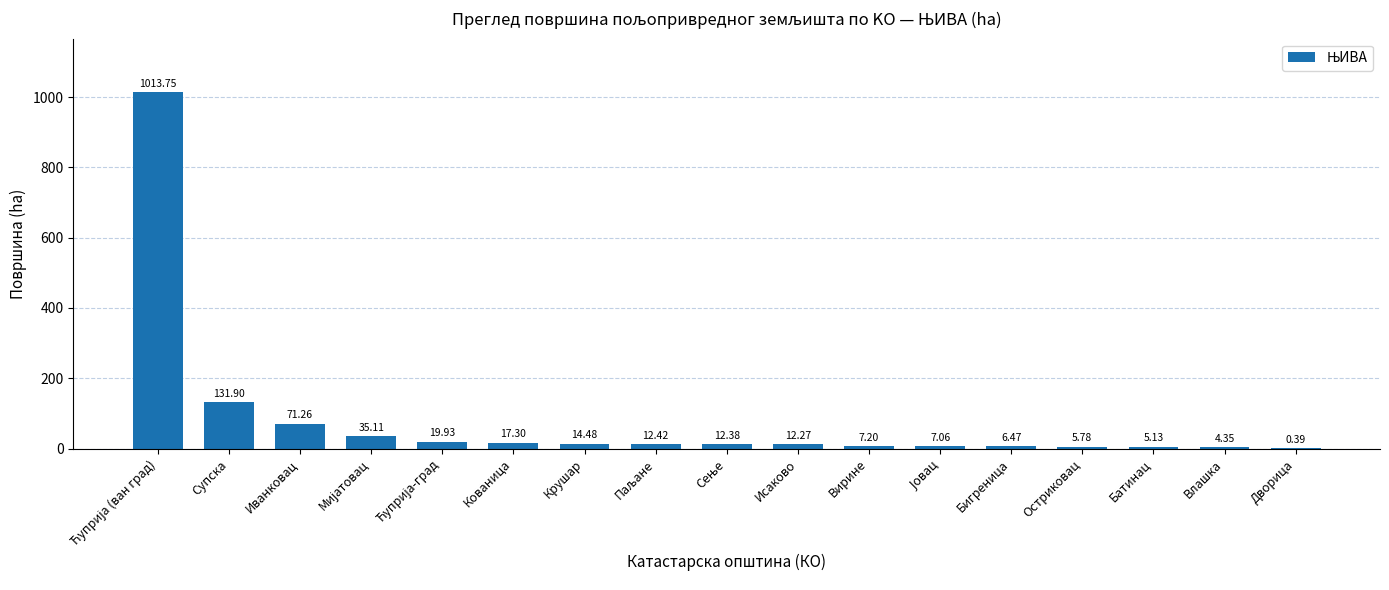

How many data points are above 12?

10